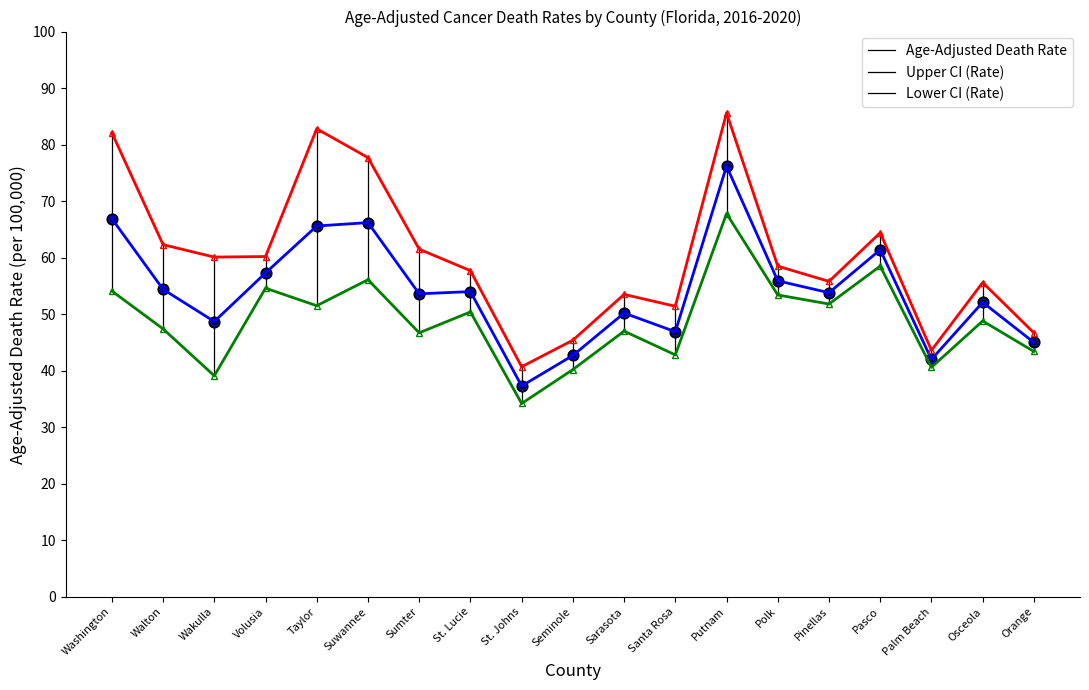

Between Taylor and Putnam, which series saw the biggest shift?

Lower CI (Rate)